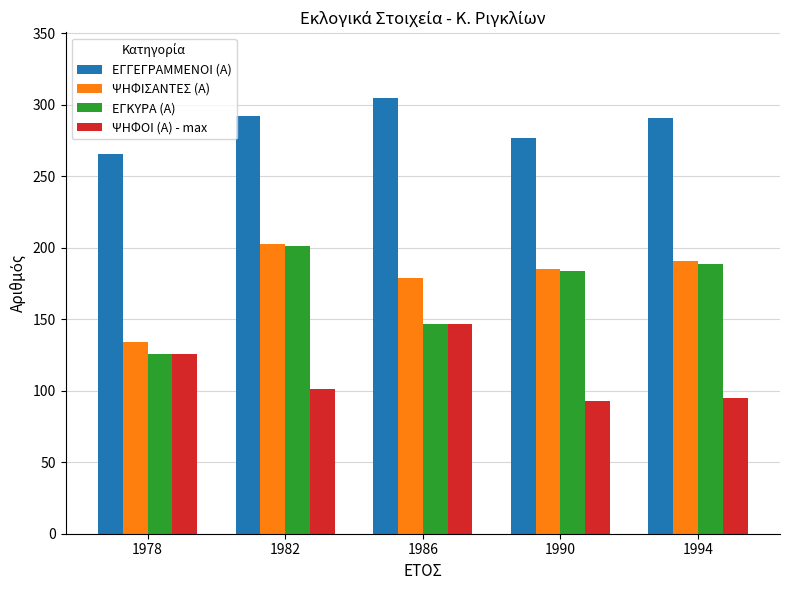

True or false: ΕΓΚΥΡΑ (Α) has a value of 147 at 1986.

True